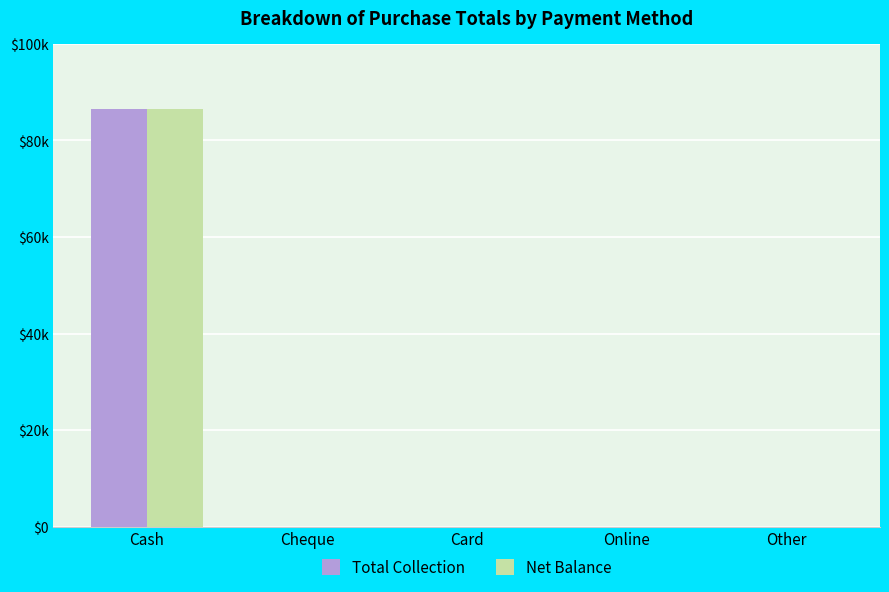

True or false: Total Collection has a value of -26803 at Online.

False